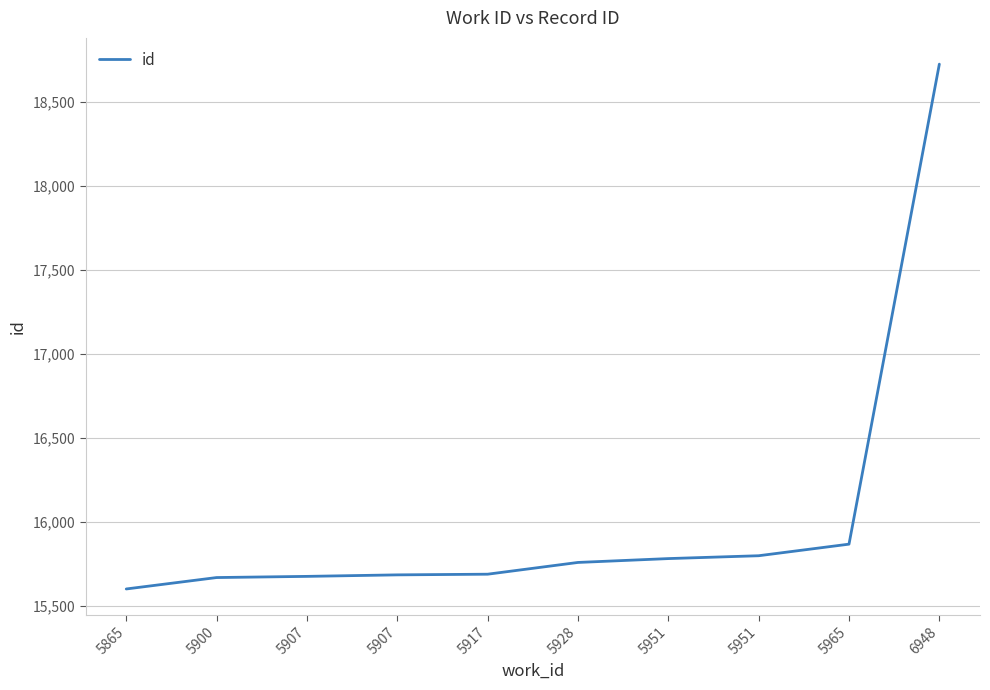

How many values are below 15757?

5